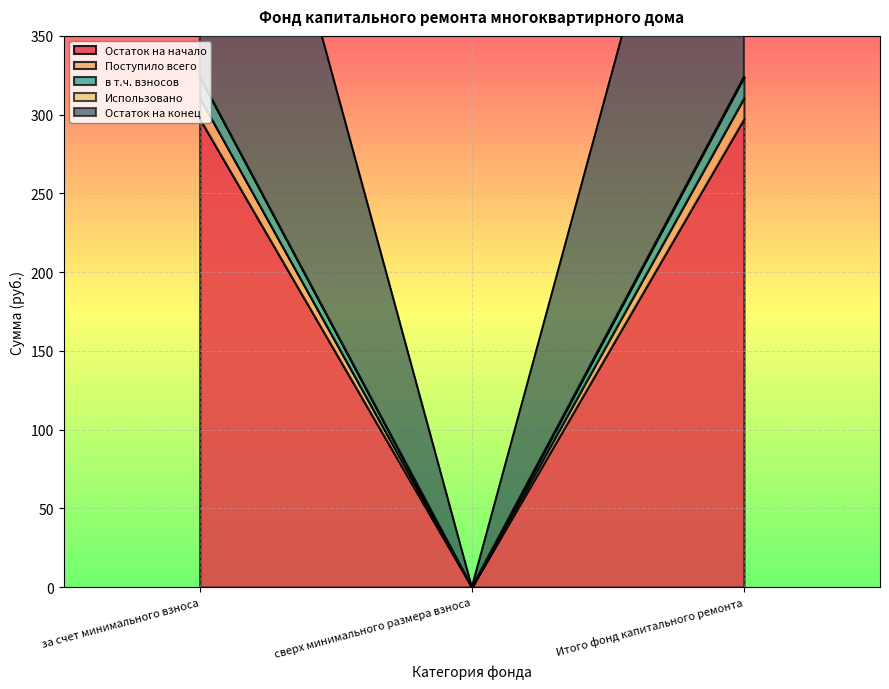

The value of Поступило всего at за счет минимального взноса is 481.7. True or false?

False